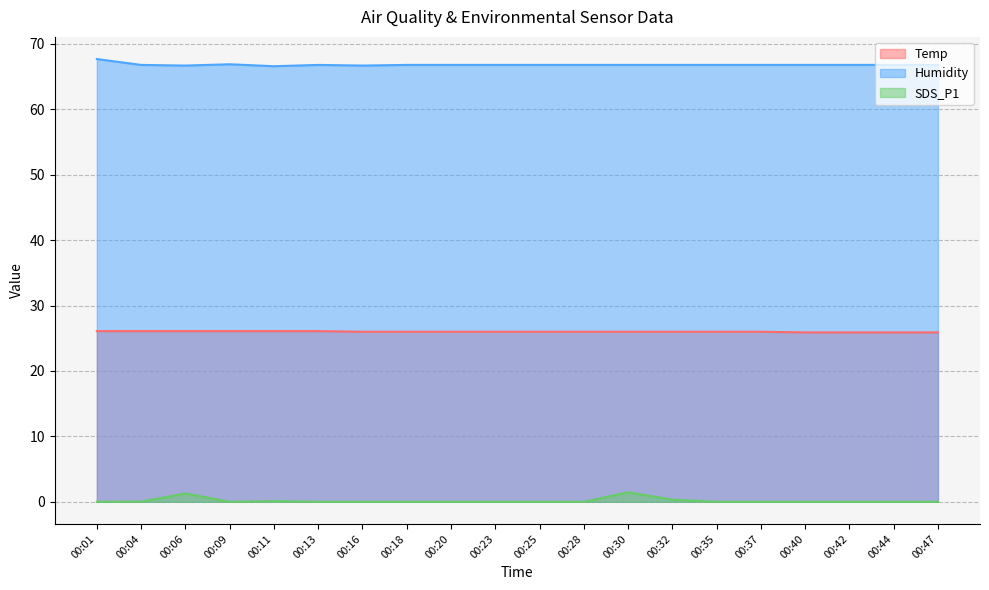

Which label corresponds to the largest value in the chart?

00:01